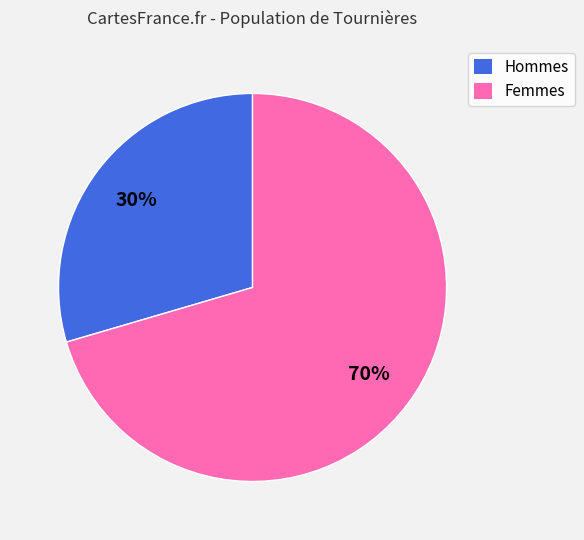

To the nearest percent, what is the average slice percentage?

50%